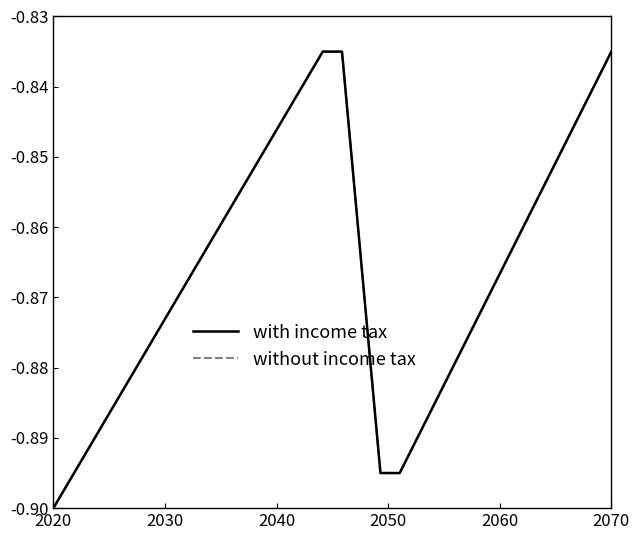

What is the label of the 5th point from the left?

2060